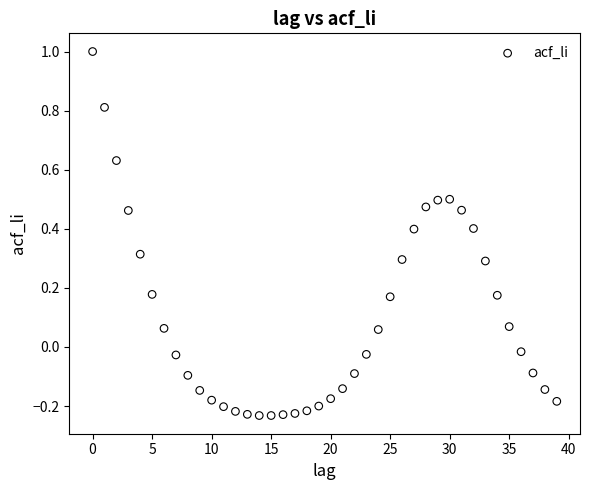

What is the range of Y values (max minus min)?

1.2